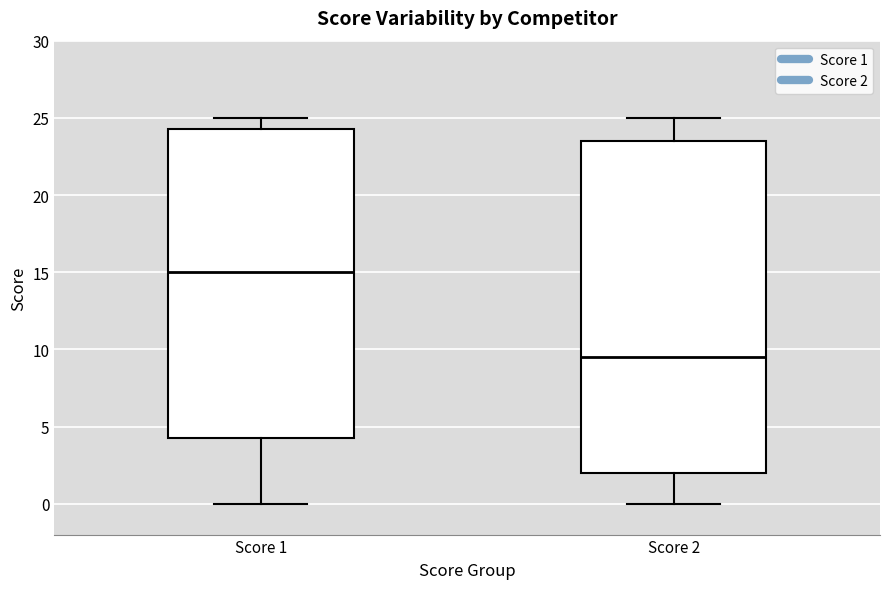

Comparing the boxes themselves (not the whiskers), which one is the tallest?

Score 2